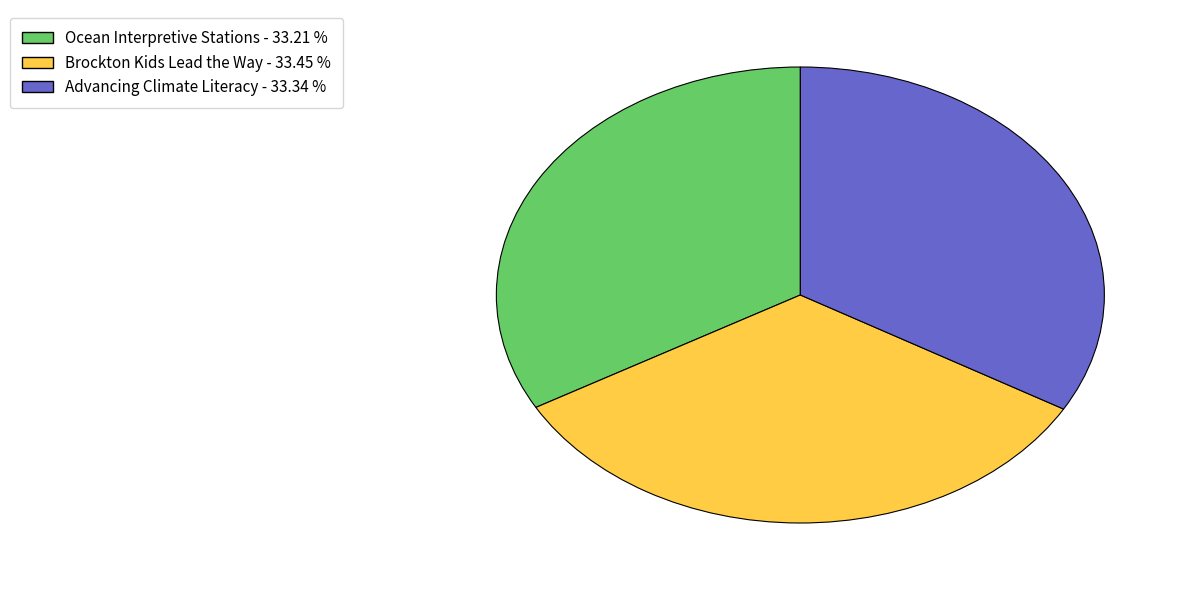

Approximately how many times larger is the value at Advancing Climate Literacy compared to Ocean Interpretive Stations?

1.0